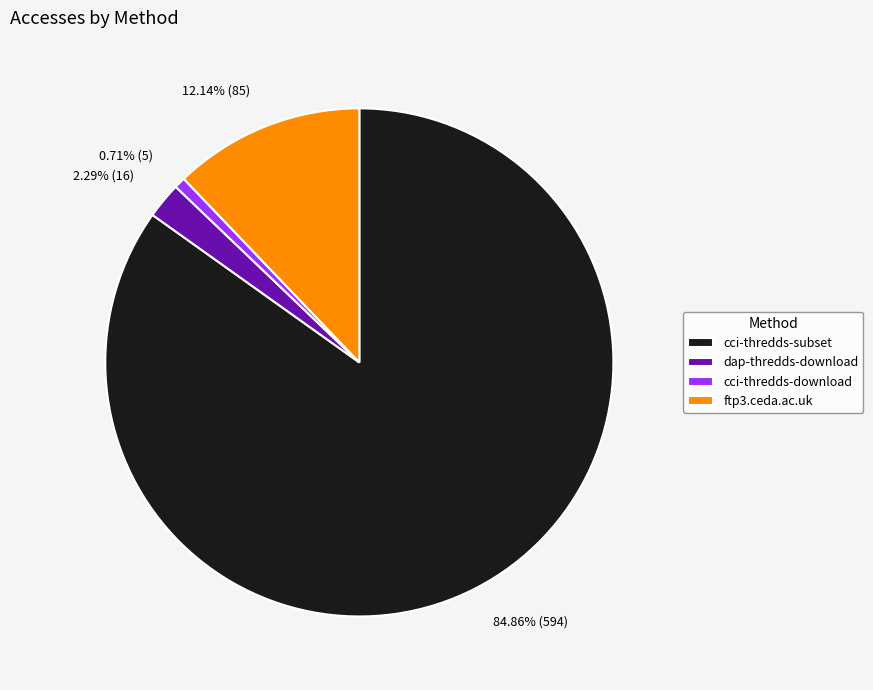

What percentage is the dap-thredds-download slice, to the nearest percent?

2%